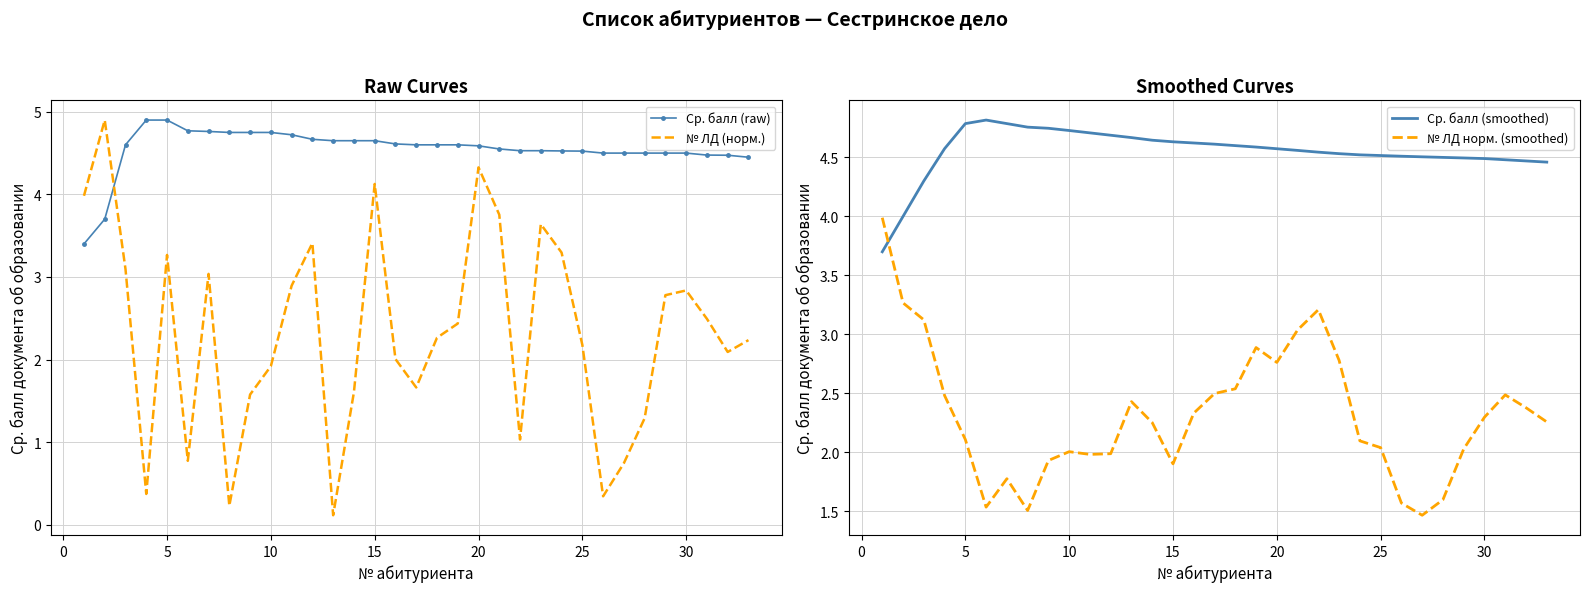

Read the Ср. балл (smoothed) value at 25.

4.5